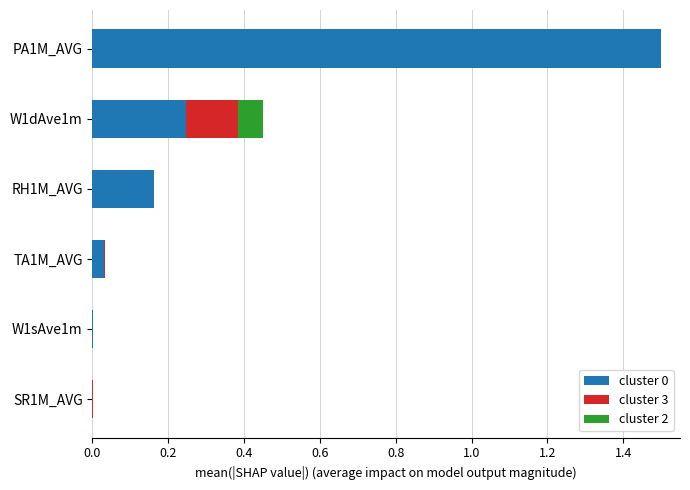

What is the highest value of the cluster 0 series?

1.5